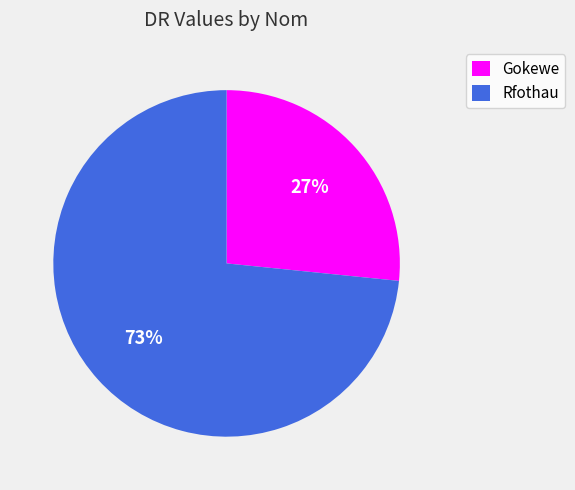

What is the ratio of the value at Gokewe to the value at Rfothau?

0.4